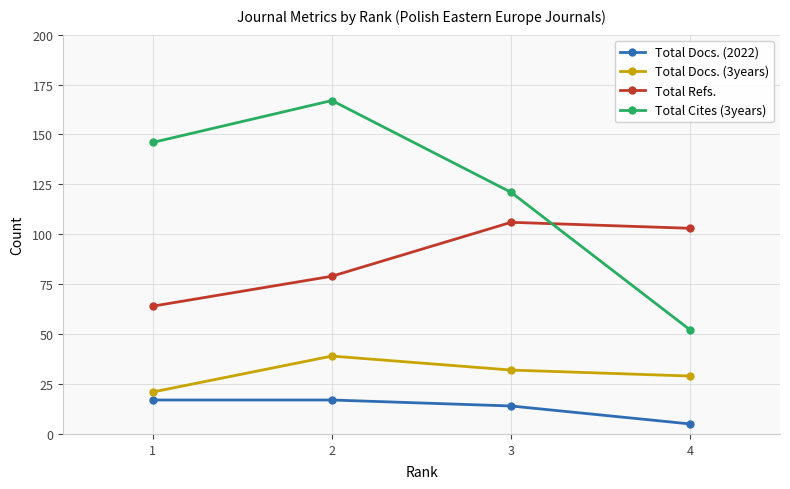

Which series ends up on top after the final intersection of Total Refs. and Total Cites (3years)?

Total Refs.